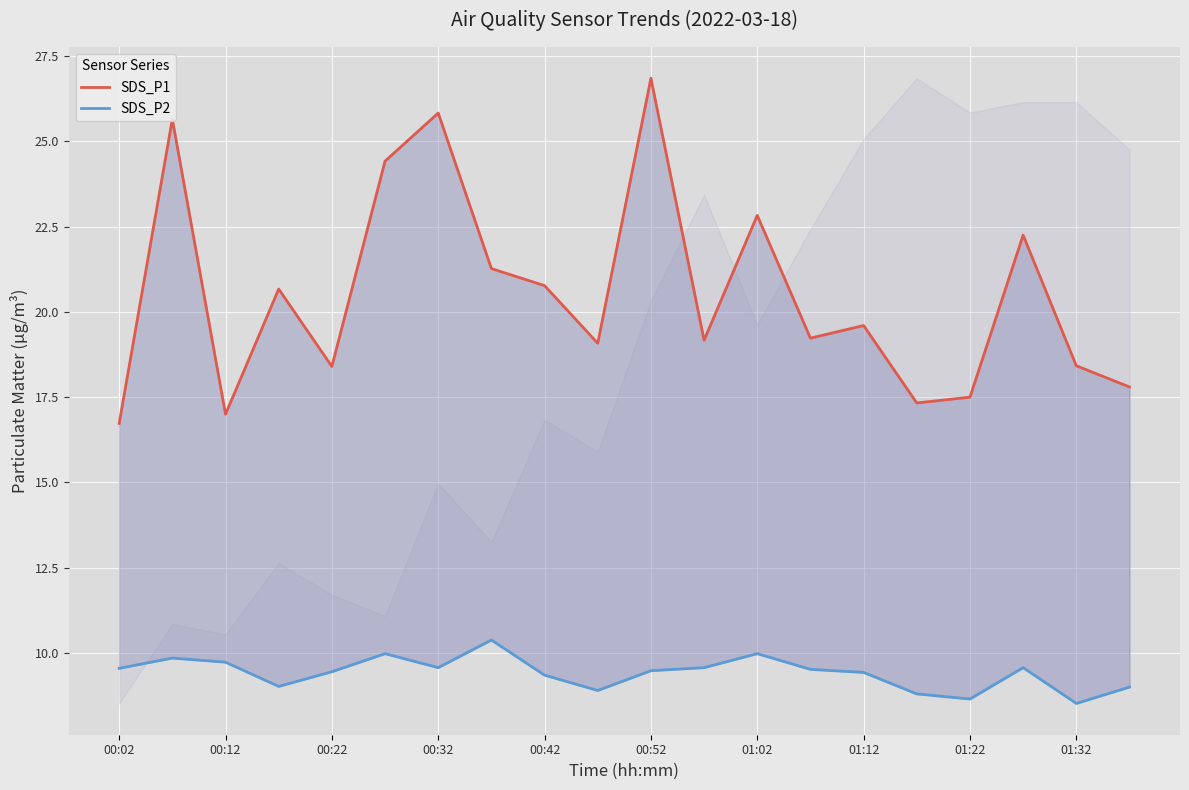

What is the maximum value shown in the chart?

26.9